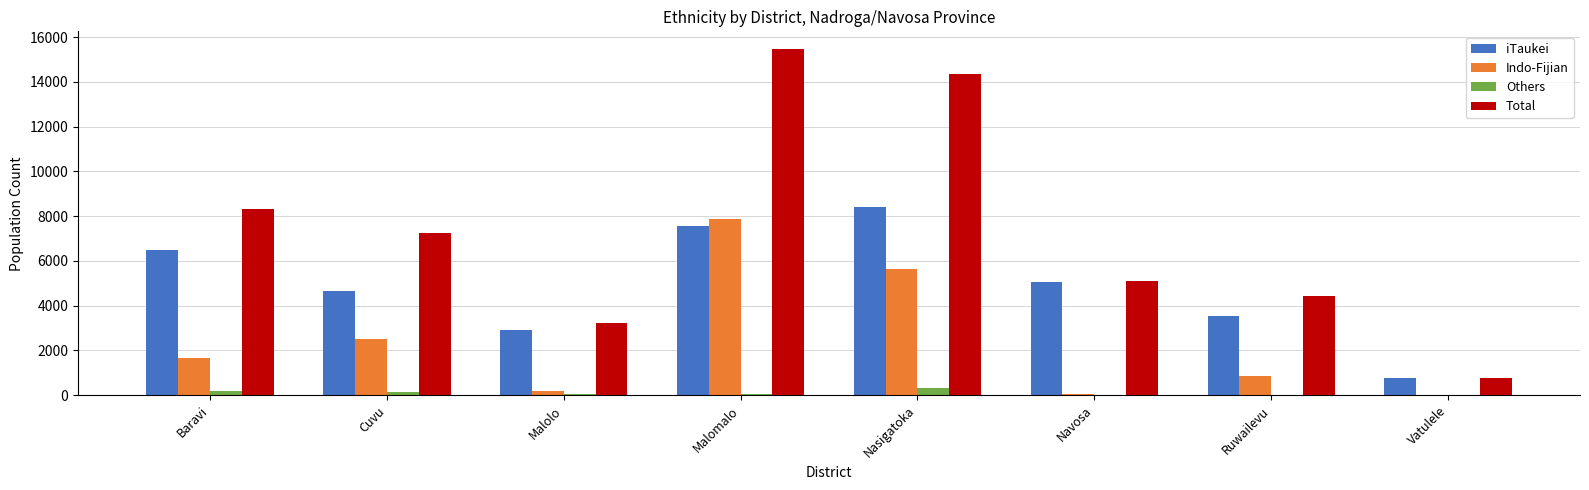

The iTaukei series shows 12833 at Nasigatoka. True or false?

False